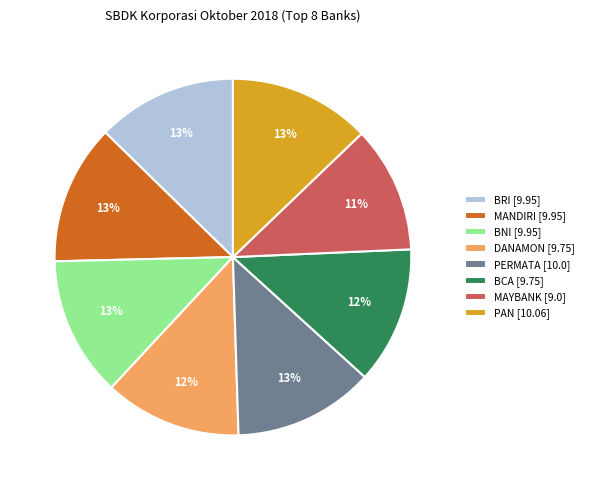

Does MANDIRI [9.95] account for over 50% of the chart?

No